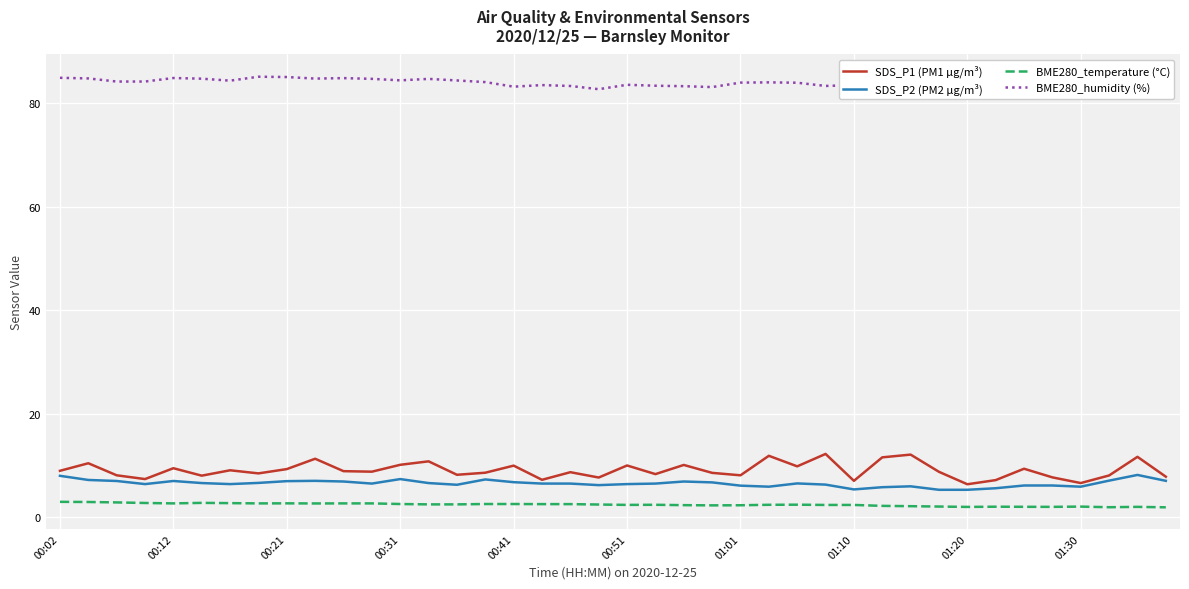

What is the lowest value of the SDS_P2 (PM2 µg/m³) series?

5.3